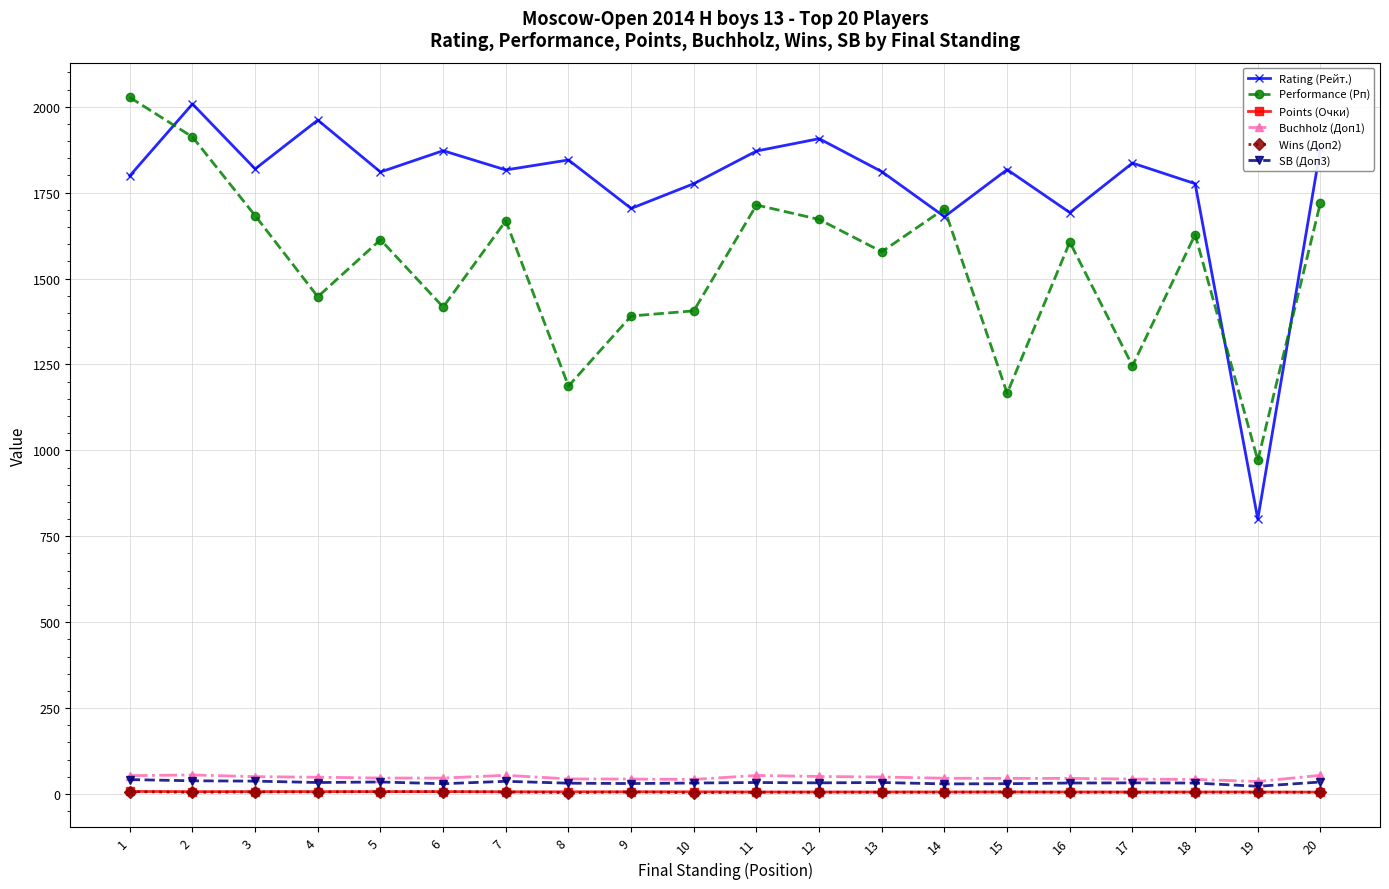

At which label does SB (Доп3) first exceed 32?

1